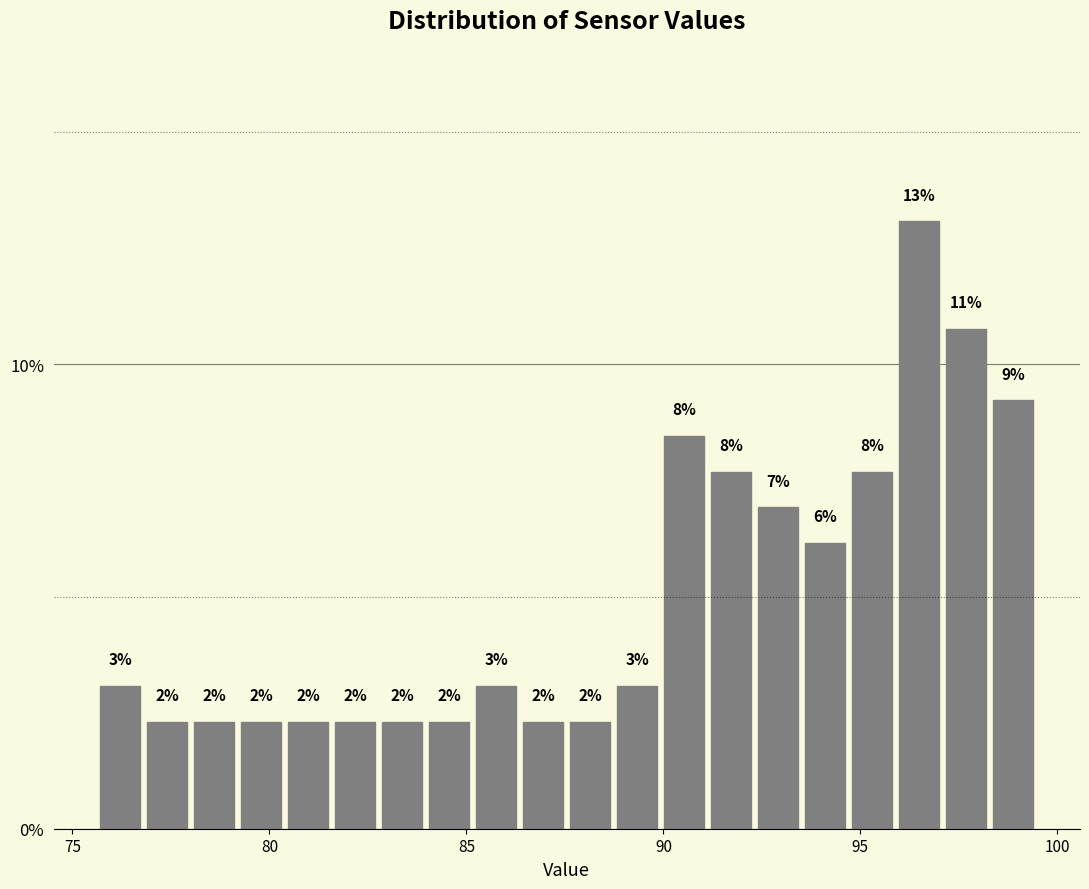

Read against the x-axis, roughly where is the centre of the tallest bar?

96.5